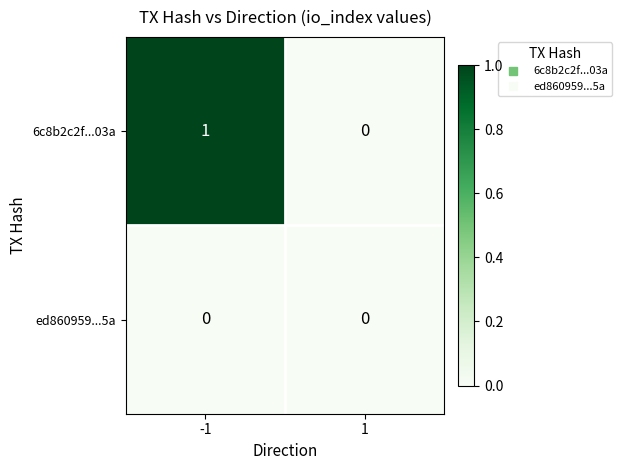

Which series changed the most between -1 and 1?

6c8b2c2f...03a